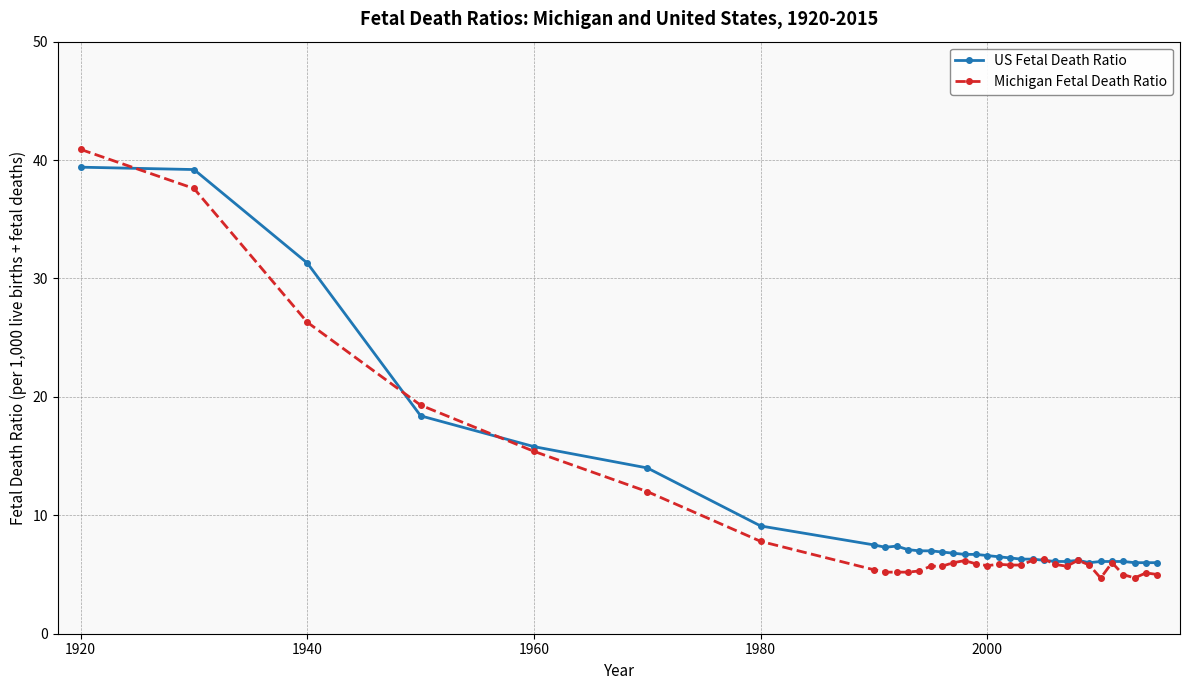

Rank the series by their average value, from highest to lowest.

US Fetal Death Ratio, Michigan Fetal Death Ratio